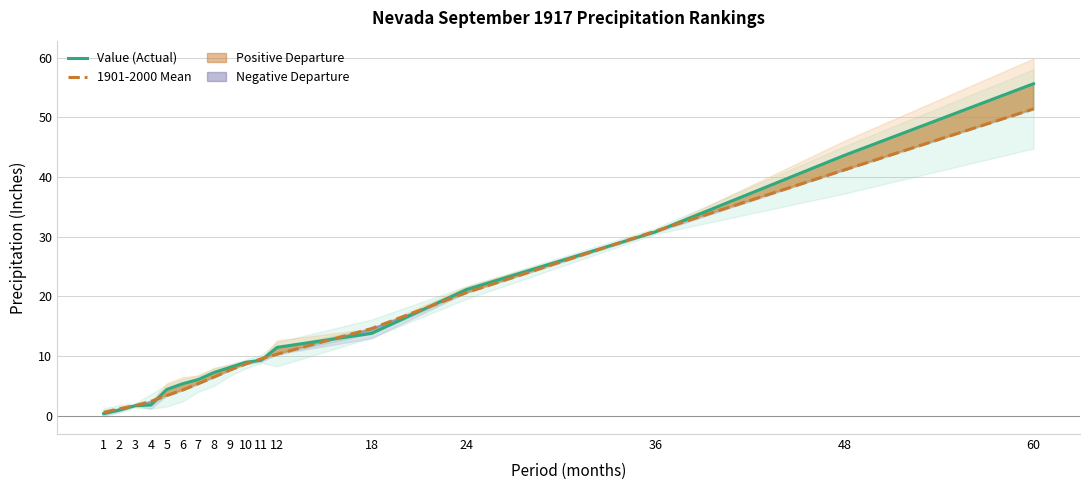

Where is Value (Actual) nearest to the value 27?

36